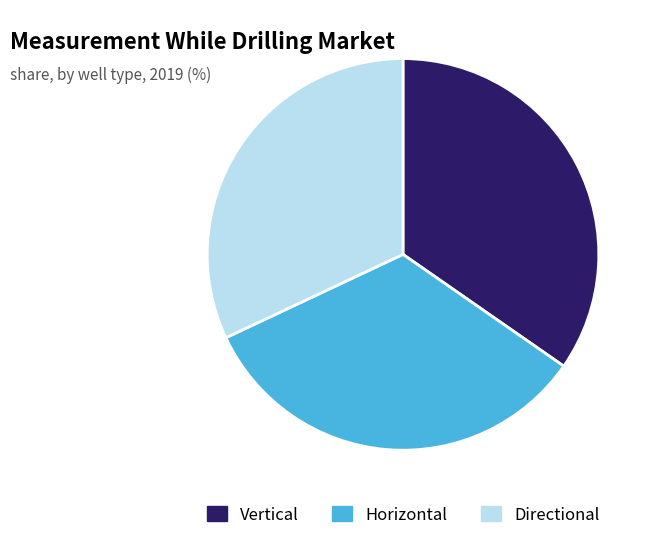

Rank the categories by value from lowest to highest.

Directional, Horizontal, Vertical